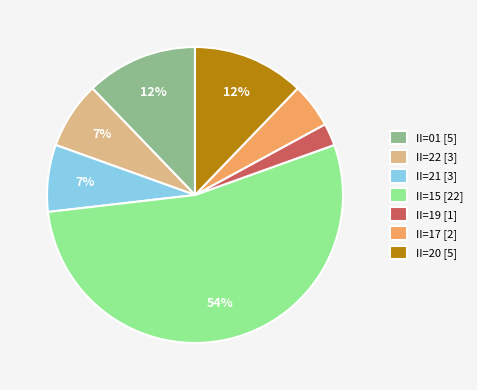

What is the ratio of the value at II=17 [2] to the value at II=22 [3]?

0.7